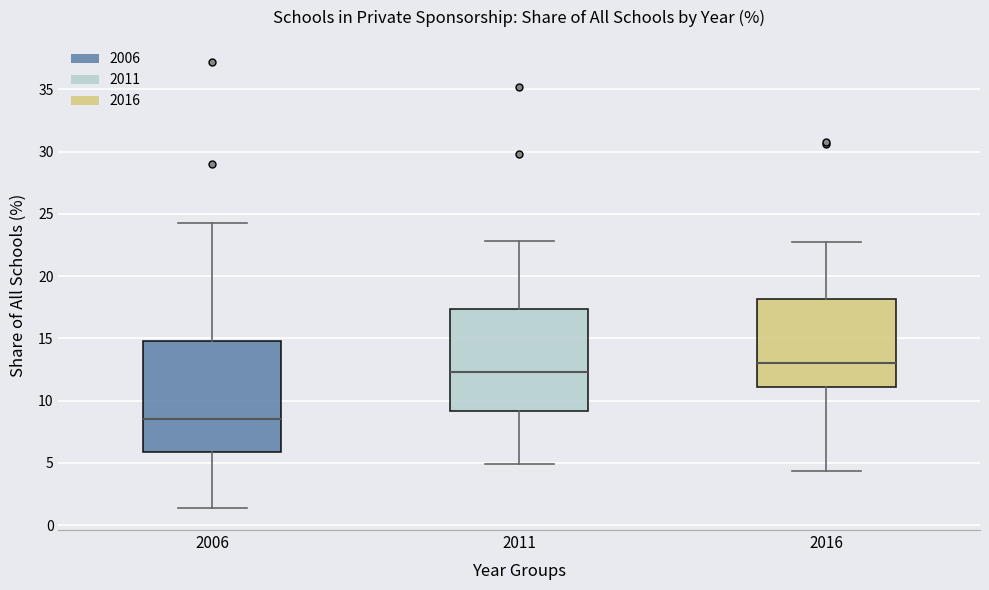

Where is the upper edge of the box at x = 2011 on the y-axis? The values are not printed on the chart, so give them approximately, as read against the axis.

17.5